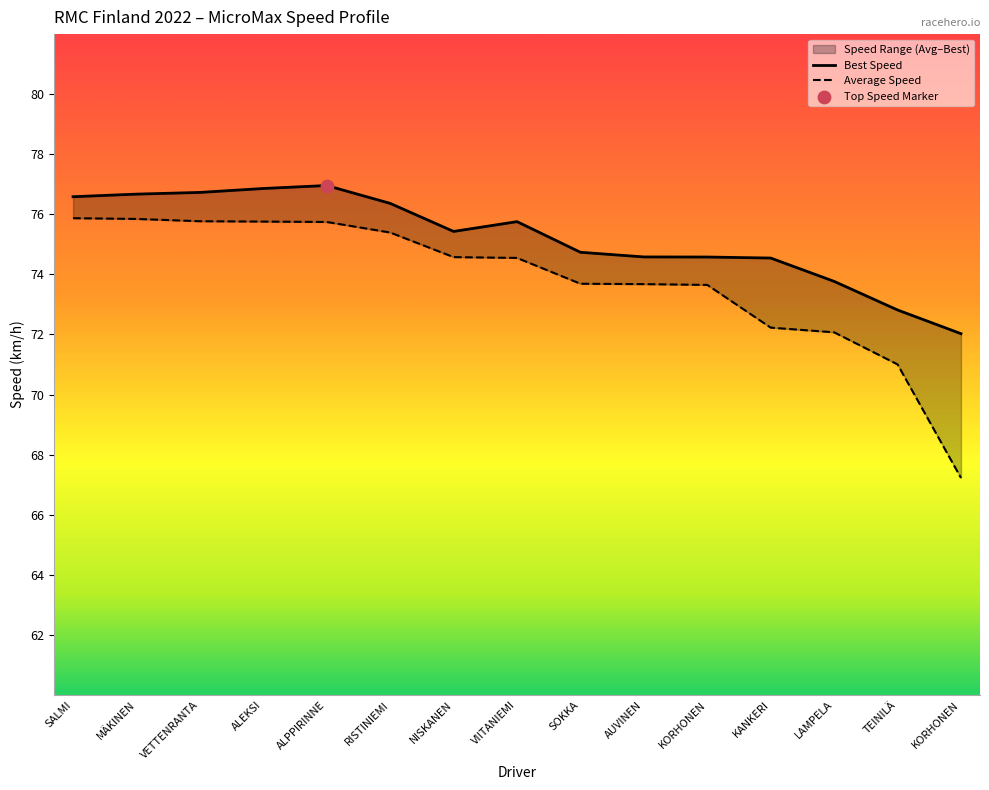

At how many categories does at least one series exceed 68?

15